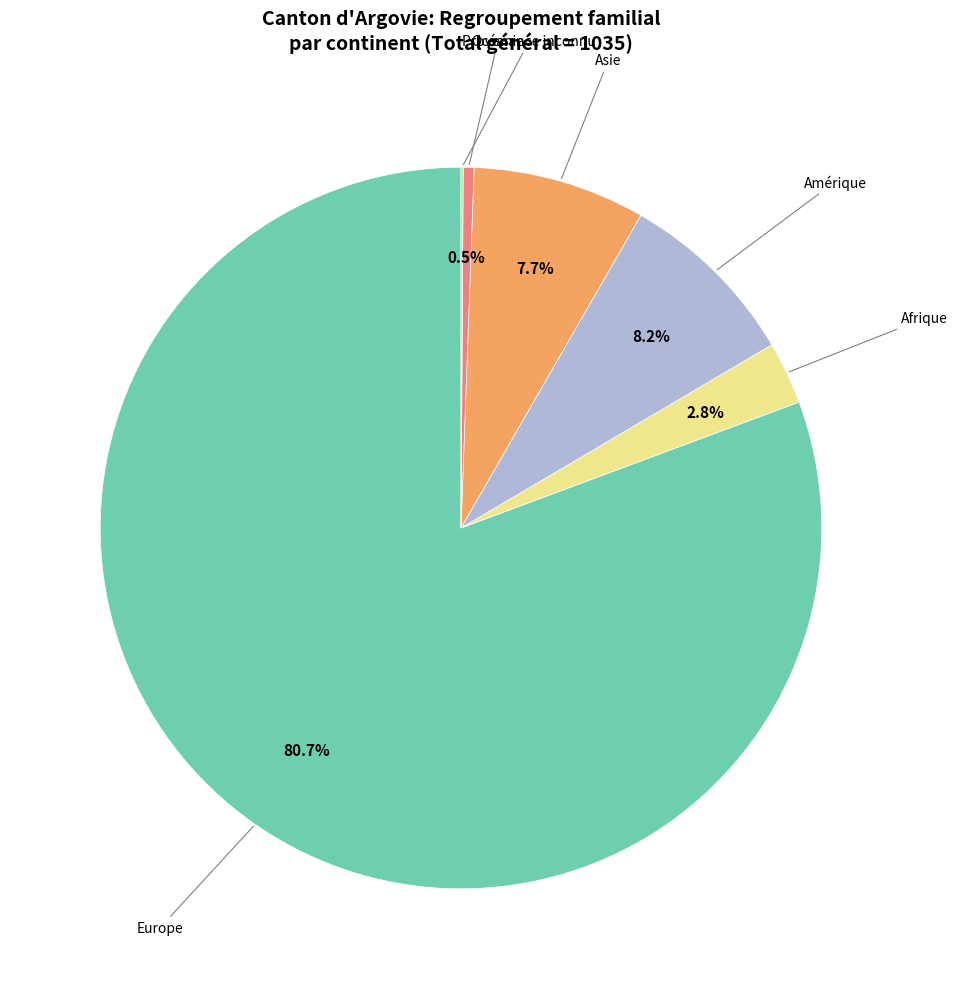

Approximately how many times larger is the value at Europe compared to Afrique?

28.8